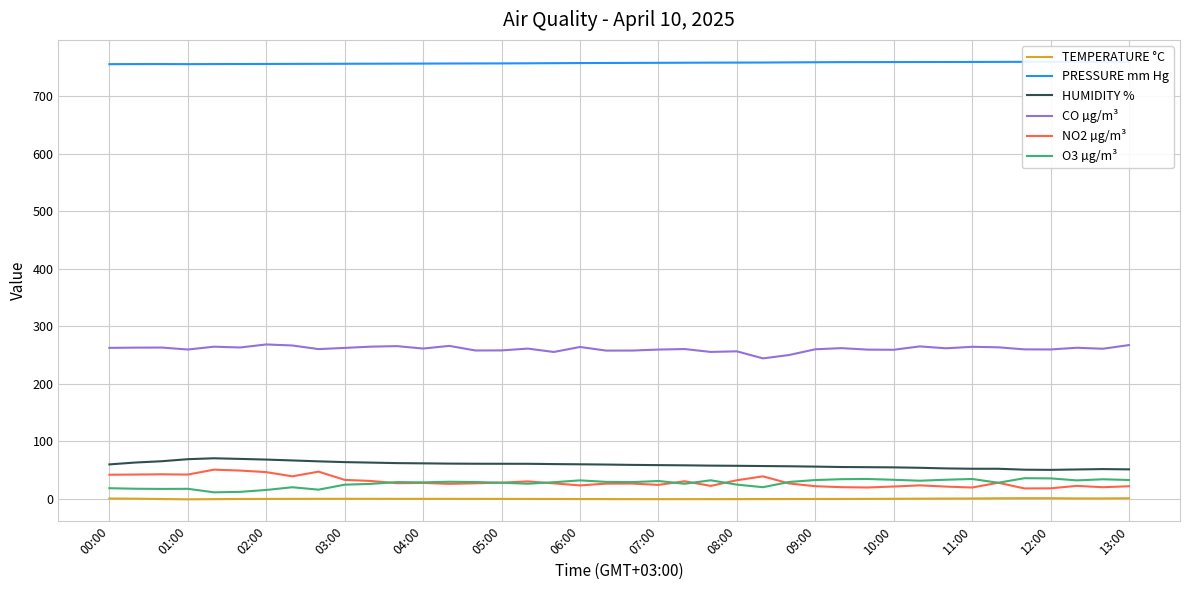

The value of NO2 µg/m³ at 12:00 is 18.5. True or false?

True